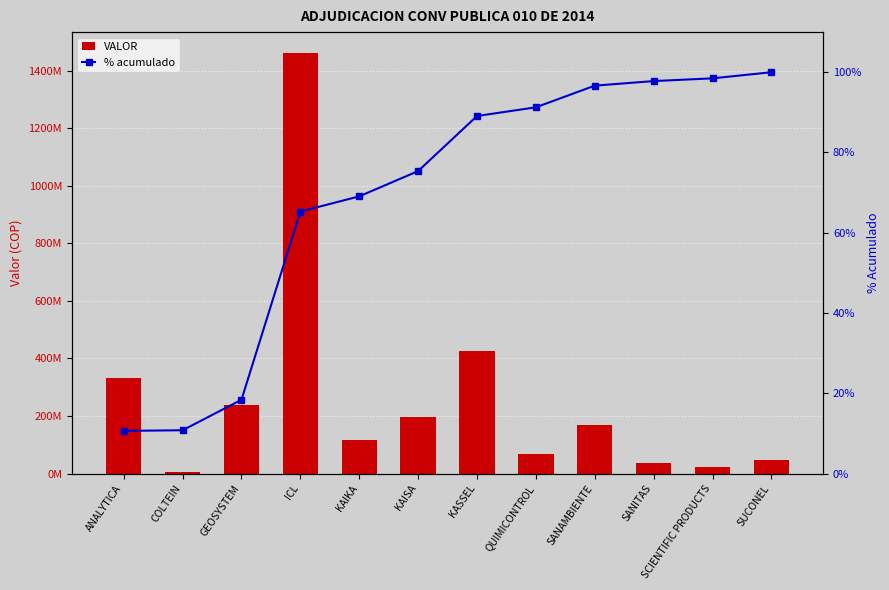

What is the approximate value of % acumulado at KAISA?

75.4